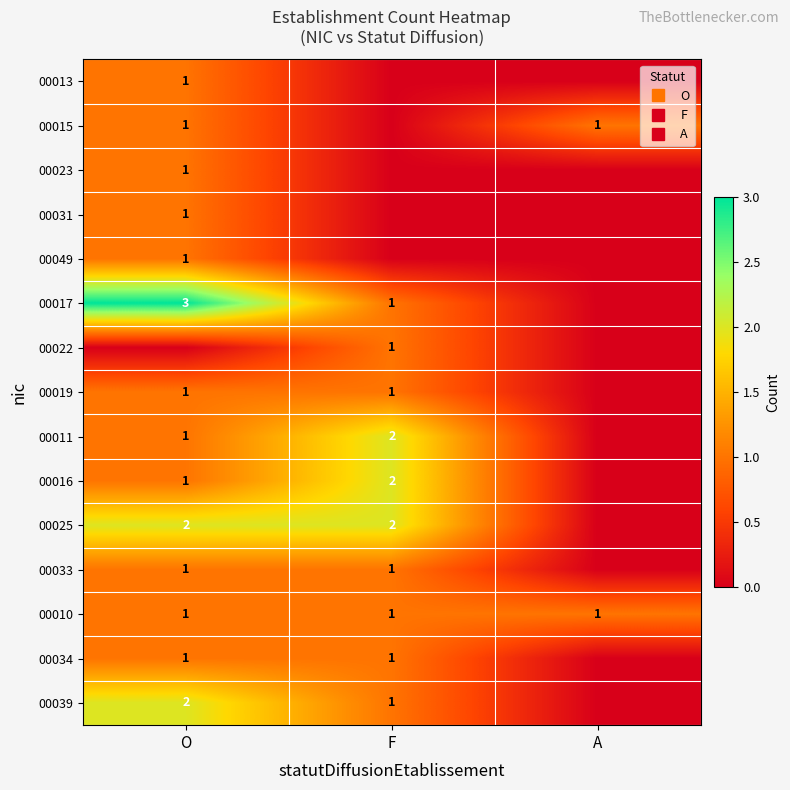

At which label is 00039 closest to 1?

F